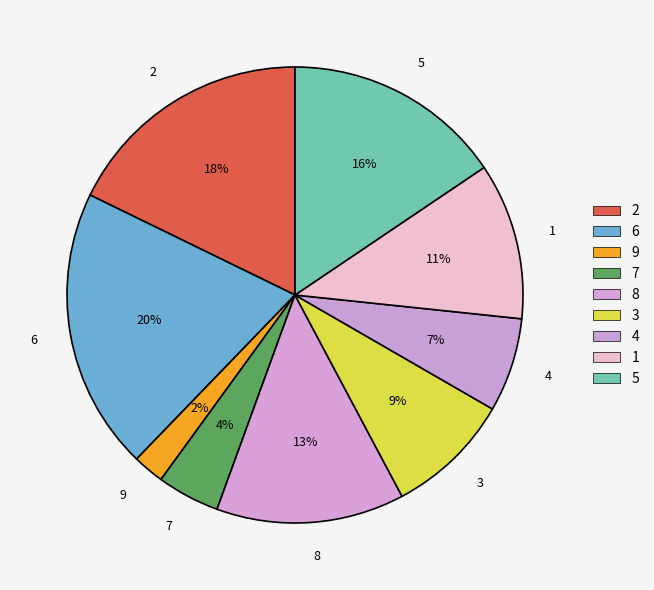

Rank the categories by value from highest to lowest.

6, 2, 5, 8, 1, 3, 4, 7, 9